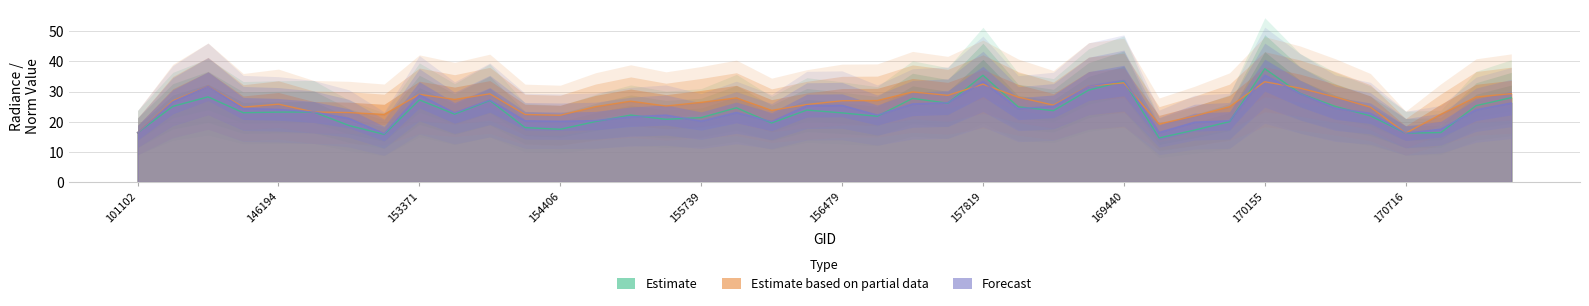

How many intersections are there between rade9_aggzone_norm and rade9_mult_nadir_norm?

6